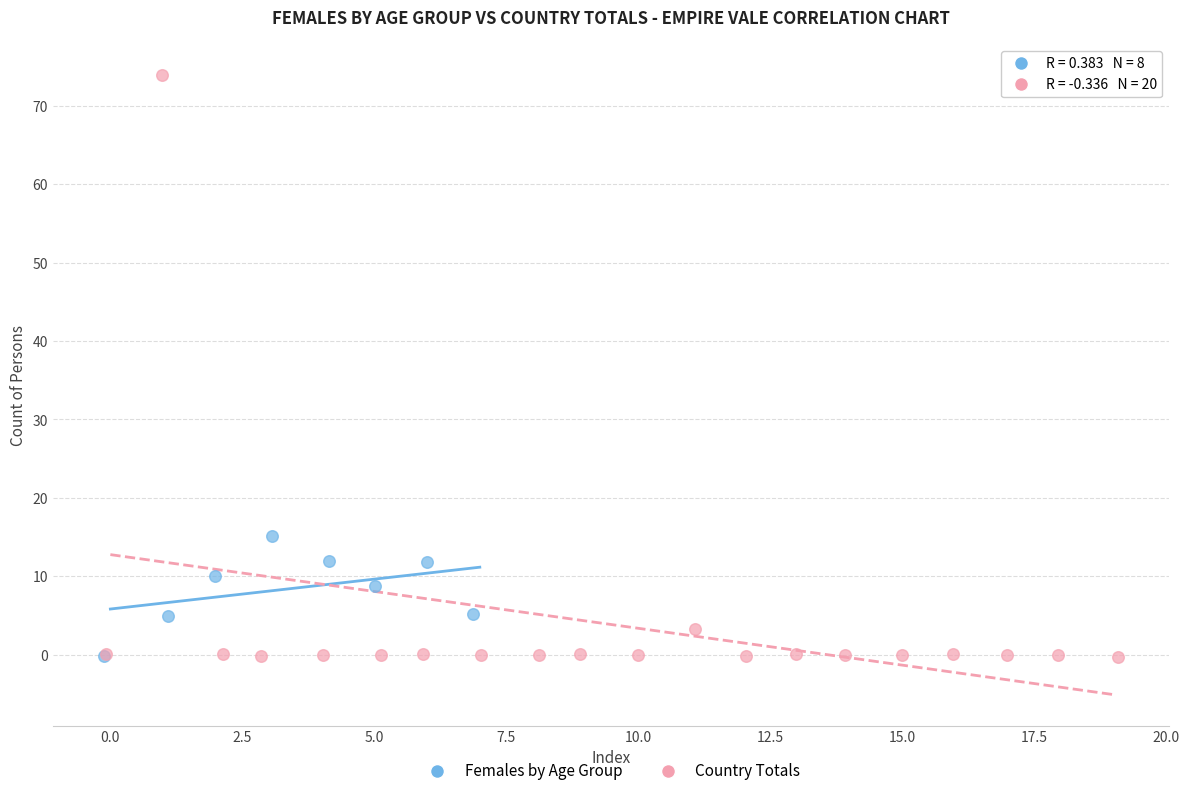

Which series has the largest Y range (max minus min)?

Country Totals